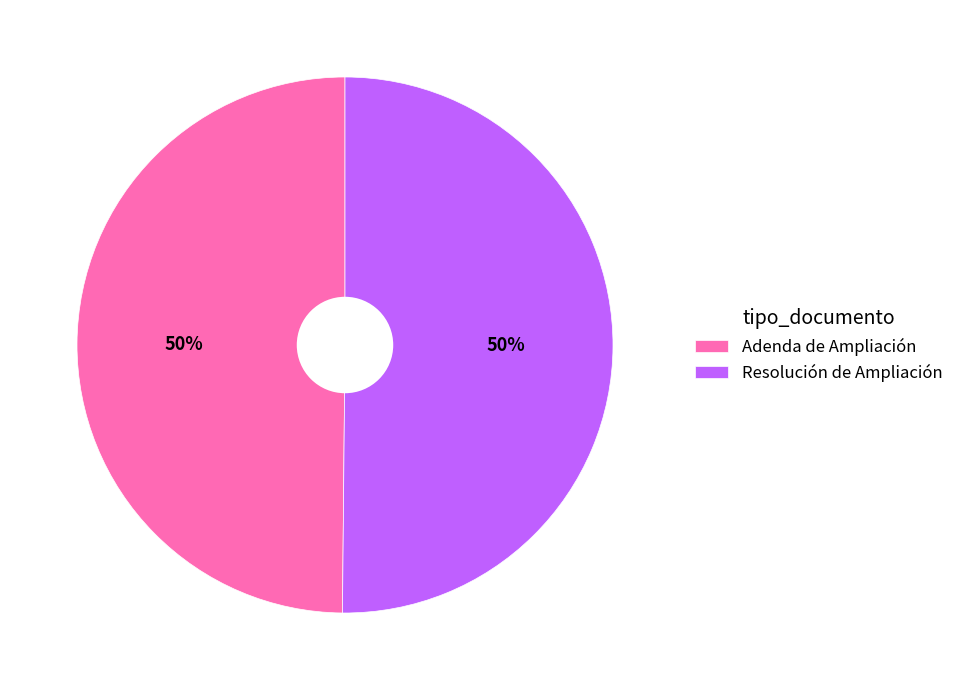

Combined, do Resolución de Ampliación and Adenda de Ampliación account for over 50%?

Yes